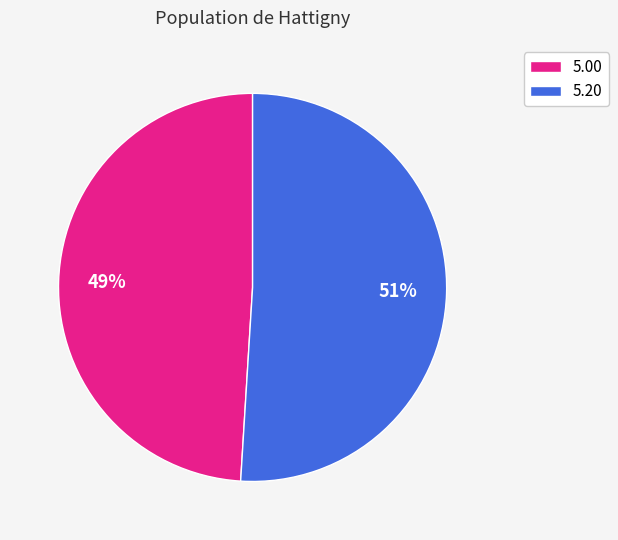

What is the largest slice in the pie chart?

5.20